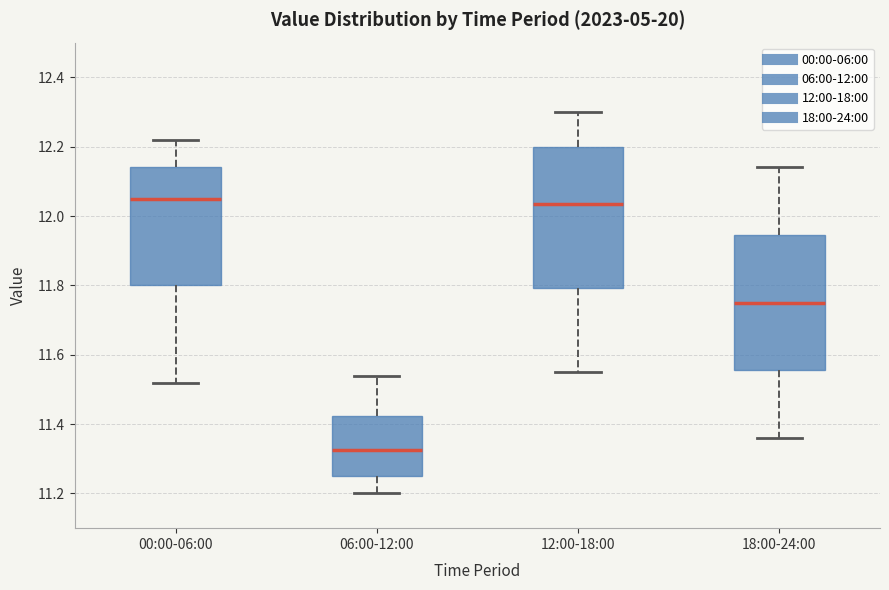

Which box's median line is the lowest?

06:00-12:00